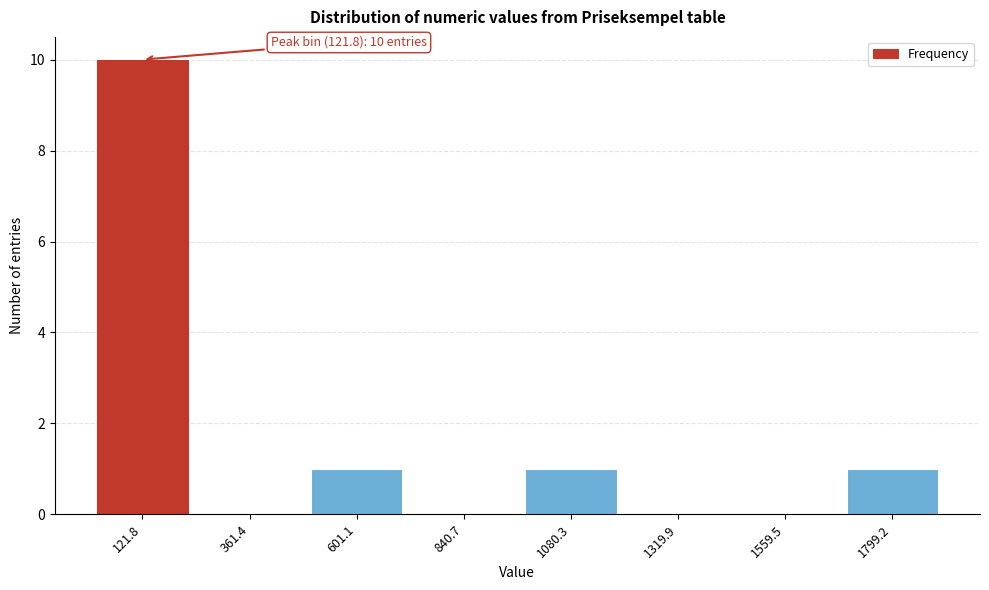

Reading right to left, extract all data points from this chart.

1799.2=1	1559.5=0	1319.9=0	1080.3=1	840.7=0	601.1=1	361.4=0	121.8=10